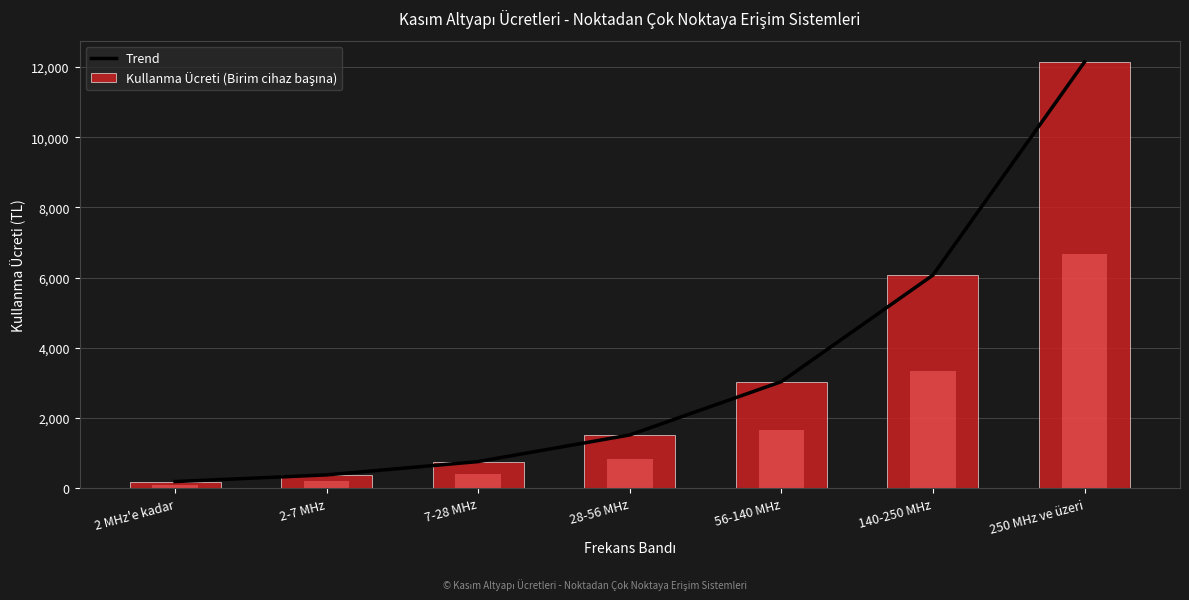

What is the maximum value shown in the chart?

12141.2